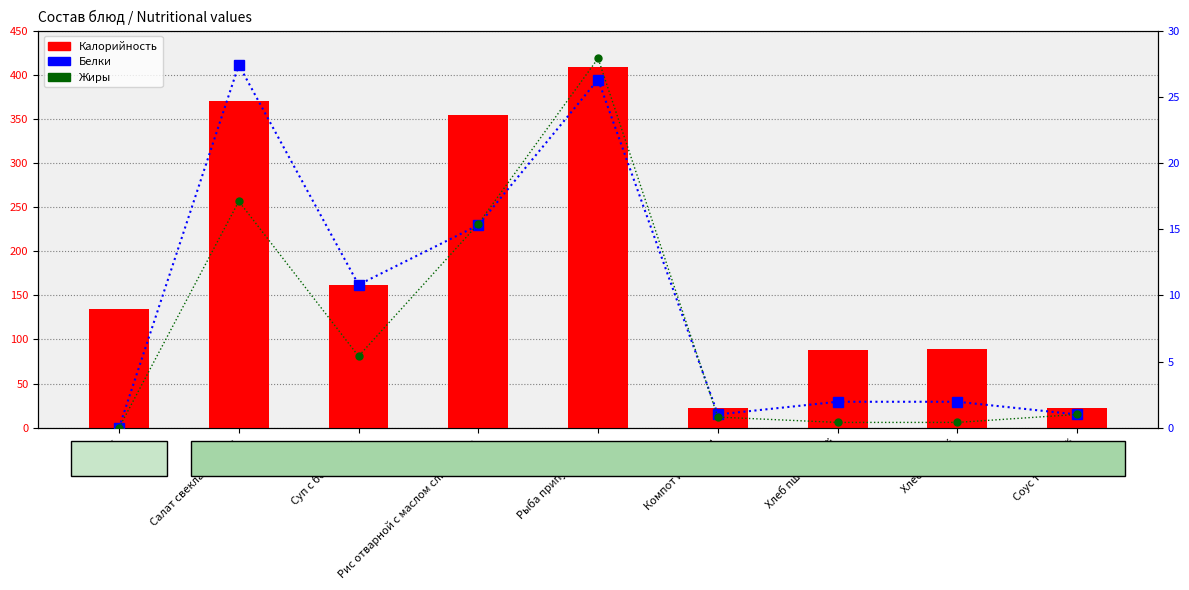

How many values in the Жиры series exceed 1?

4